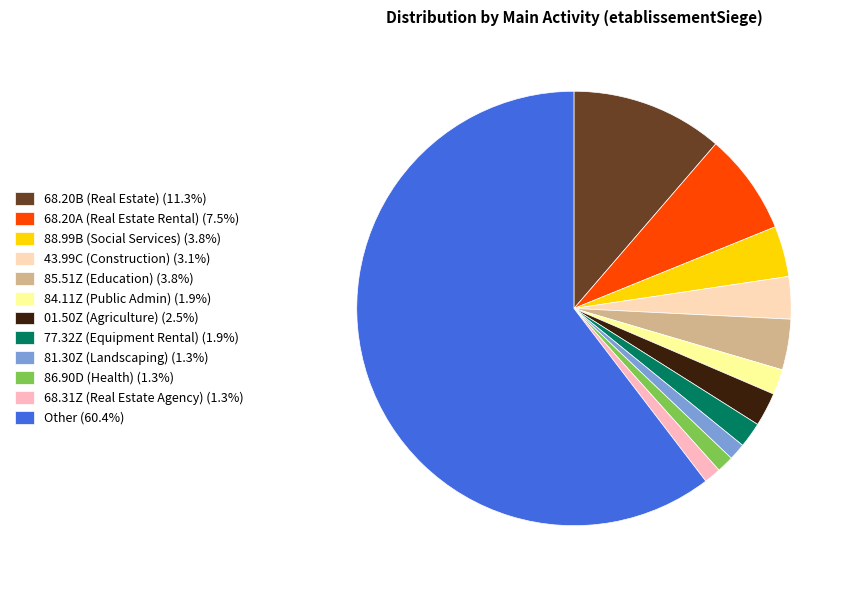

Count the number of slices in the pie.

12